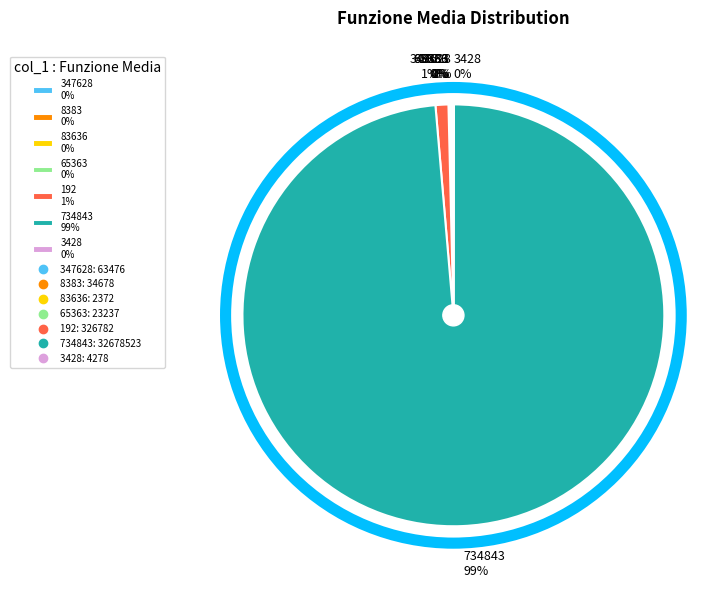

Does 192 1% account for over 50% of the chart?

No